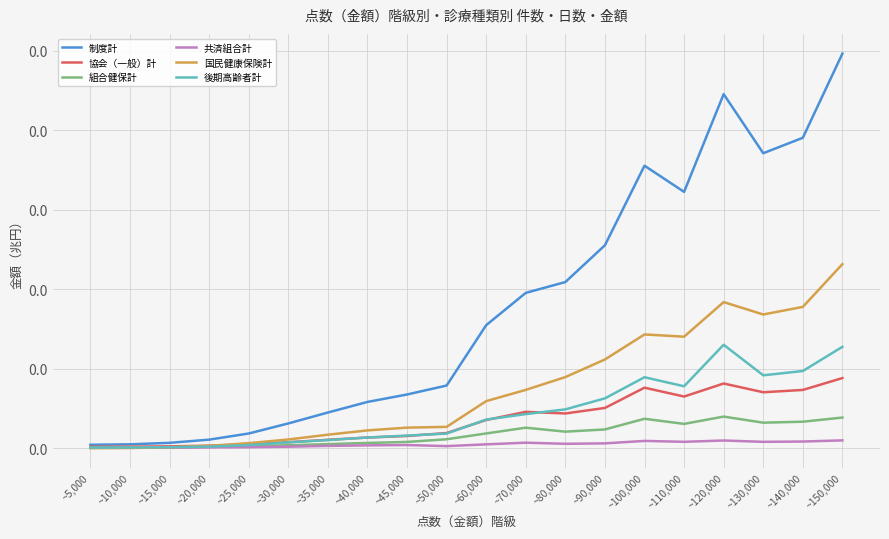

After their last crossing, which series has the higher values: 協会（一般）計 or 国民健康保険計?

国民健康保険計